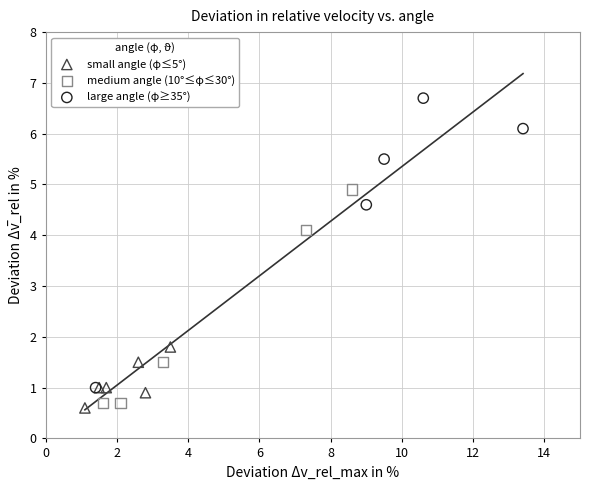

Which series has the widest spread of Y values?

large angle (φ≥35°)